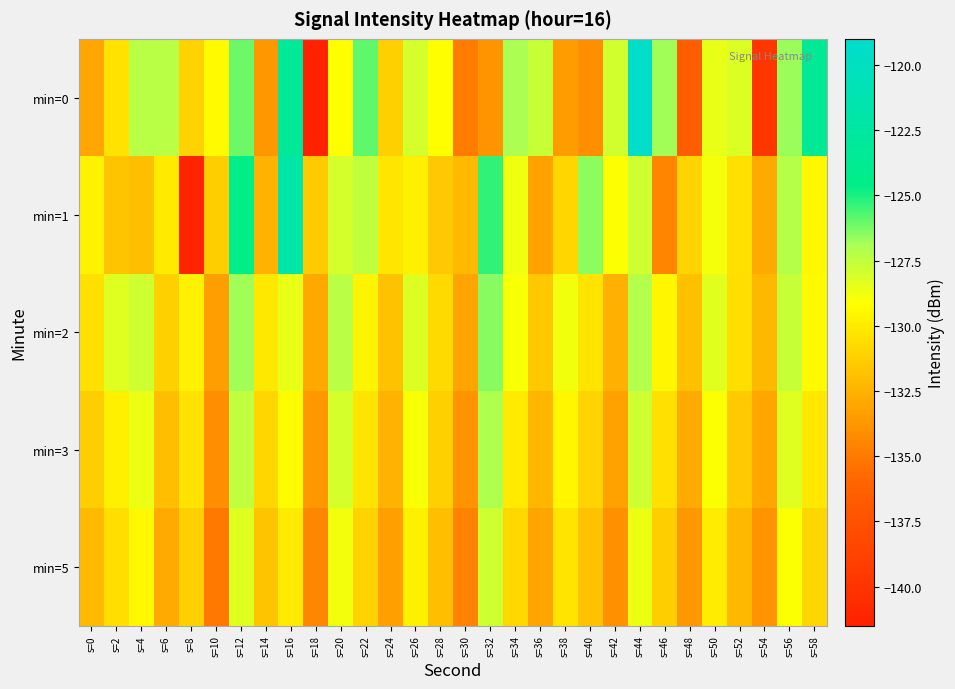

What is the spread (max minus min) of values at s=36?

5.6